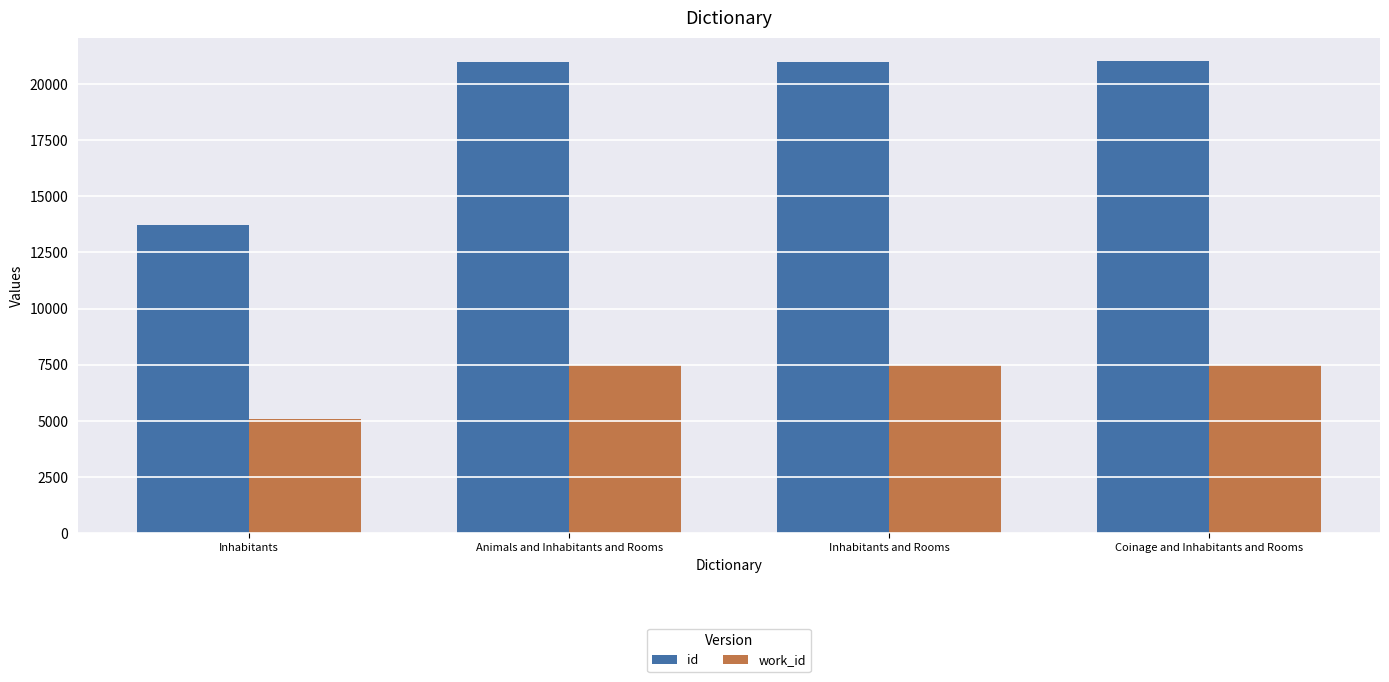

Rank the series by their maximum value, from highest to lowest.

id, work_id